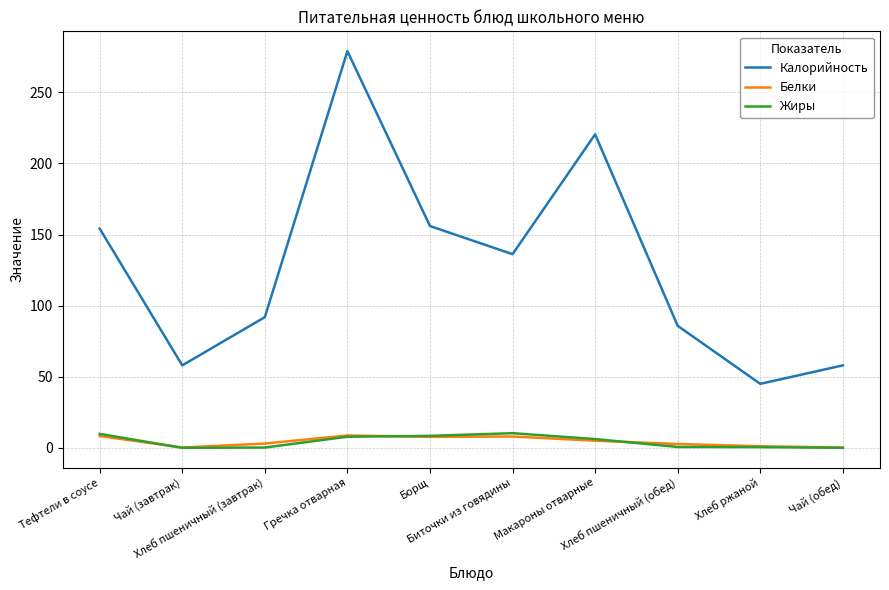

Which series has the largest total across all categories?

Калорийность